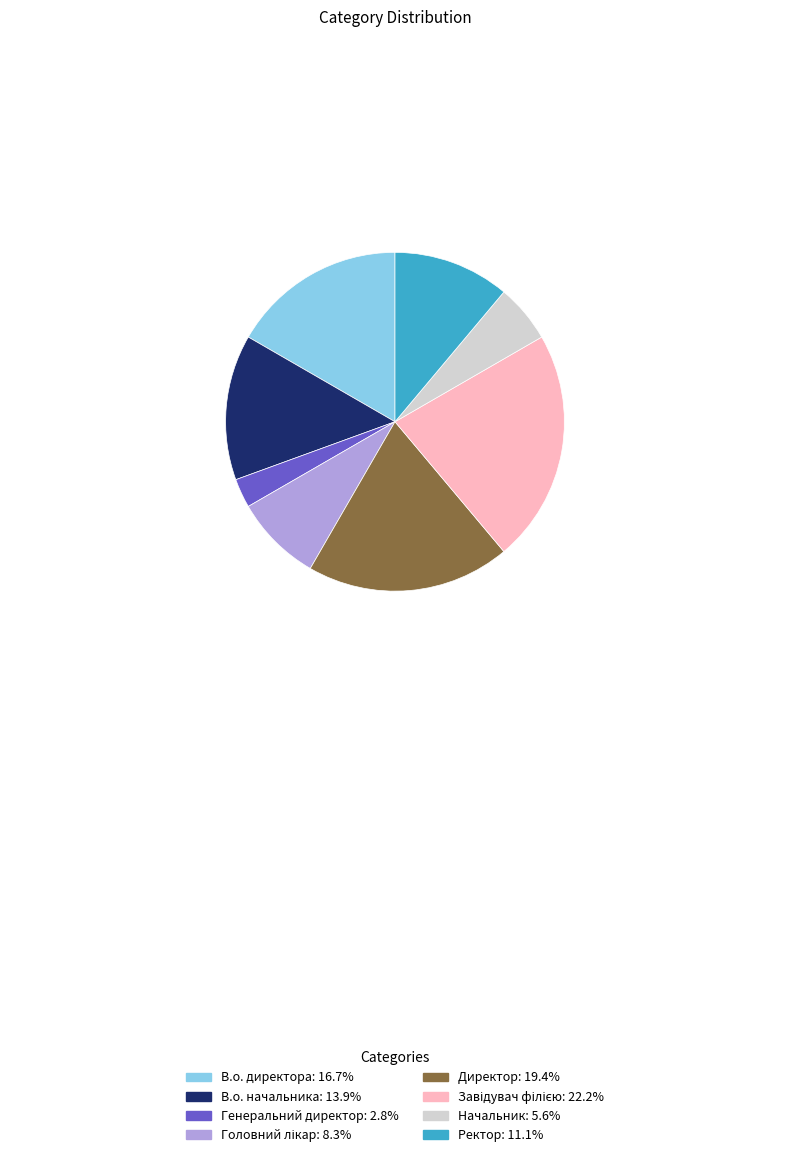

True or false: В.о. начальника accounts for 2% of the total.

False